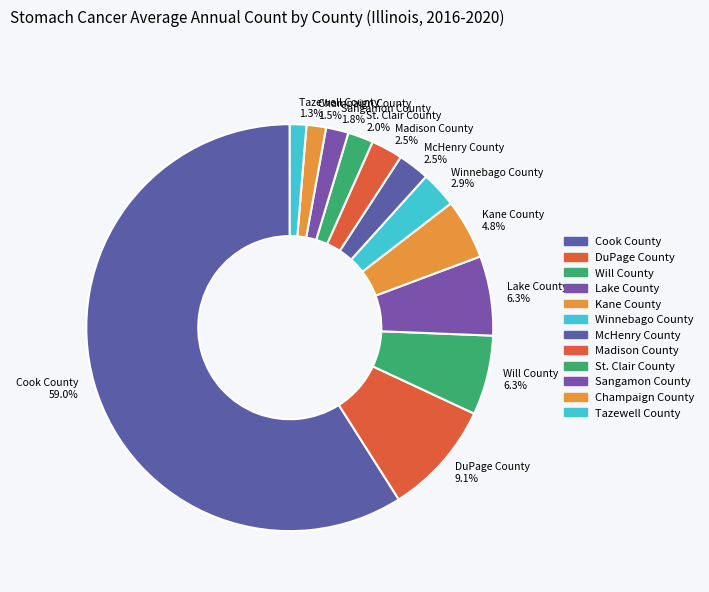

What percentage is the DuPage County slice, to the nearest percent?

9%